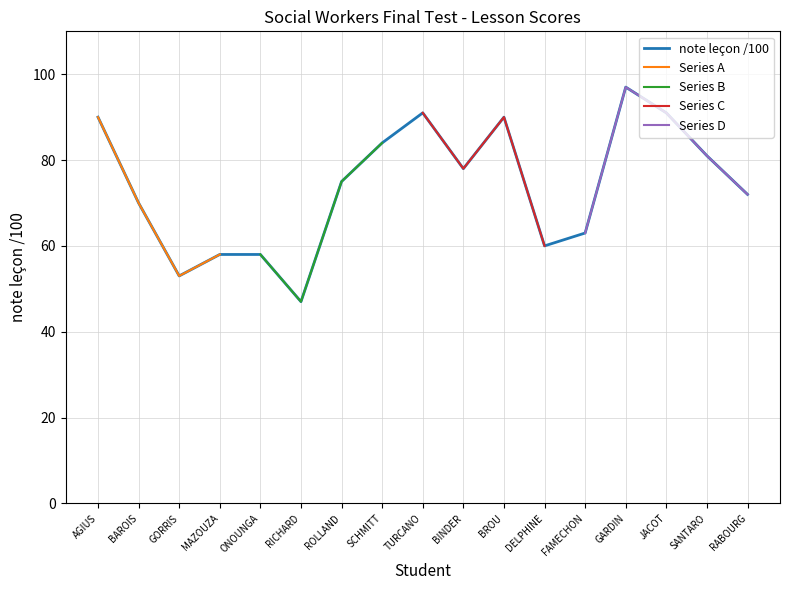

What is the lowest value of the note leçon /100 series?

47